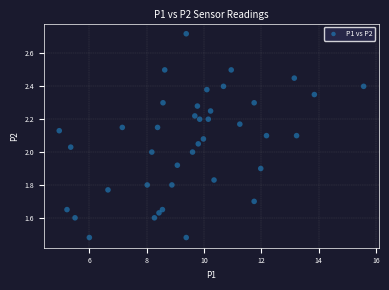

What is the range of Y values (max minus min)?

1.2